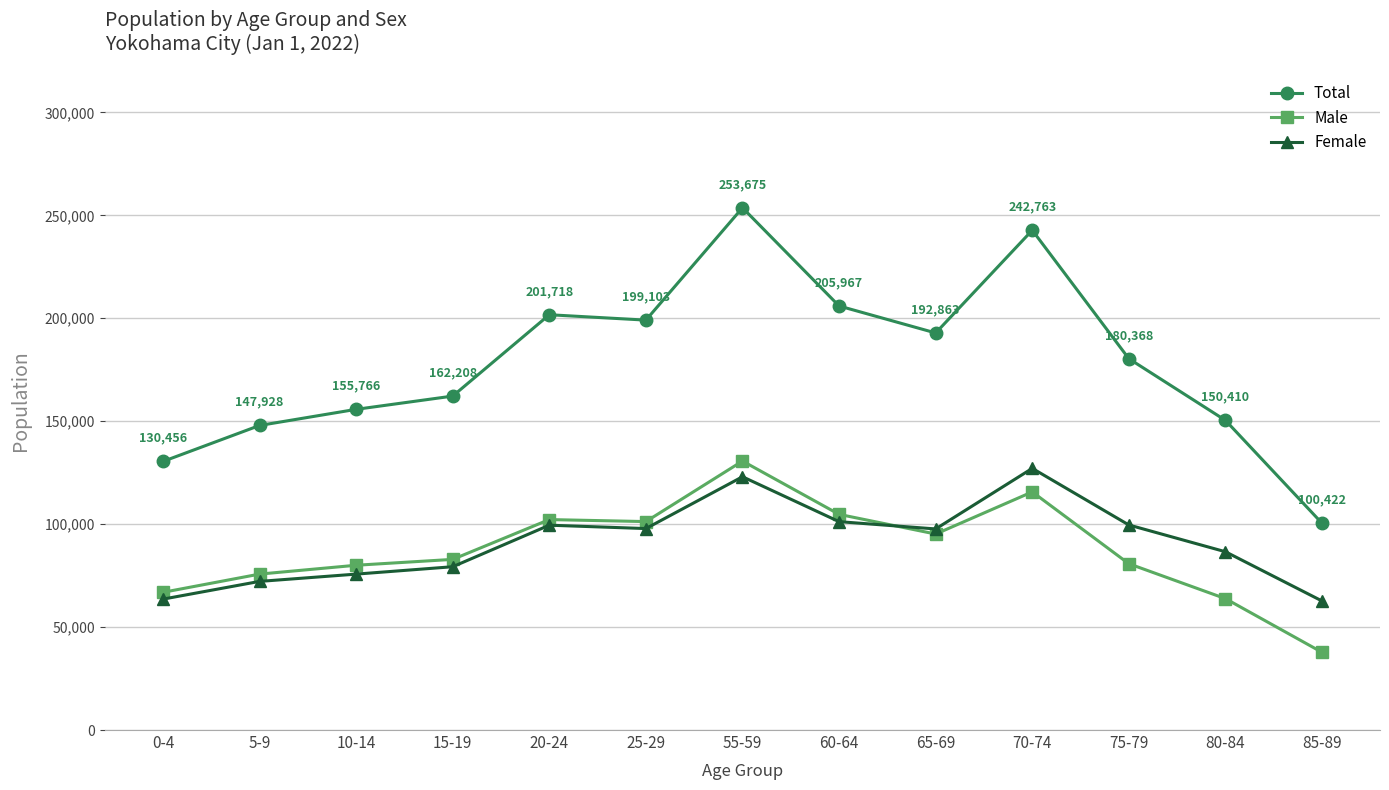

Which series has the largest total across all categories?

Total